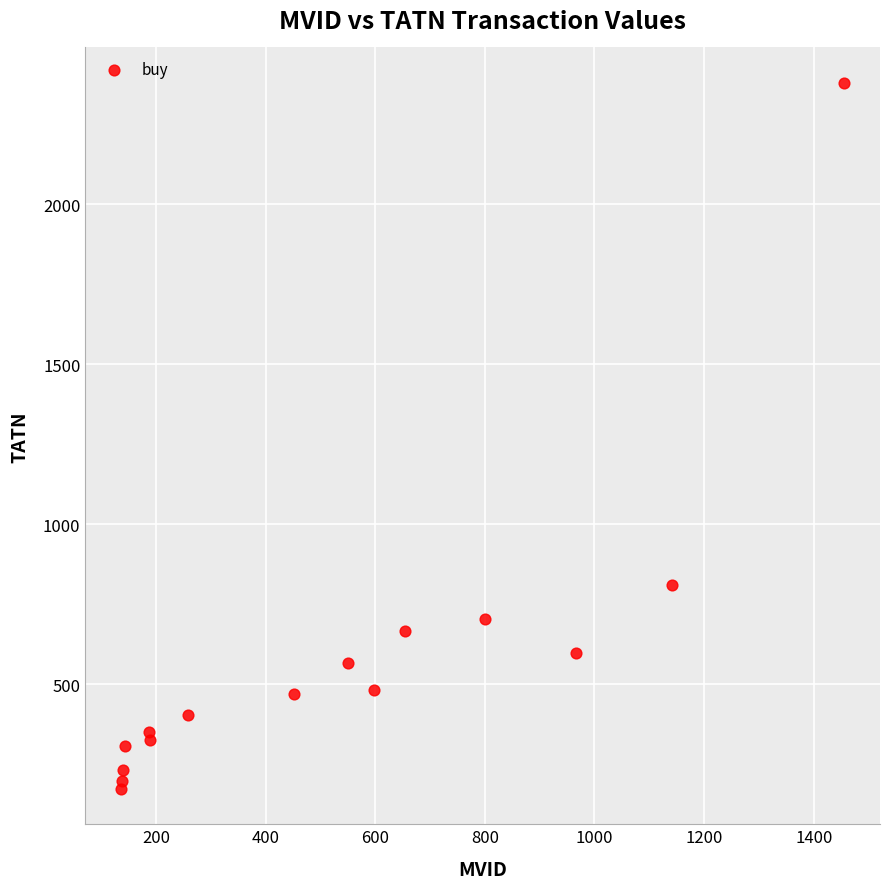

What Y value in the scatter plot is closest to 1276?

810.1